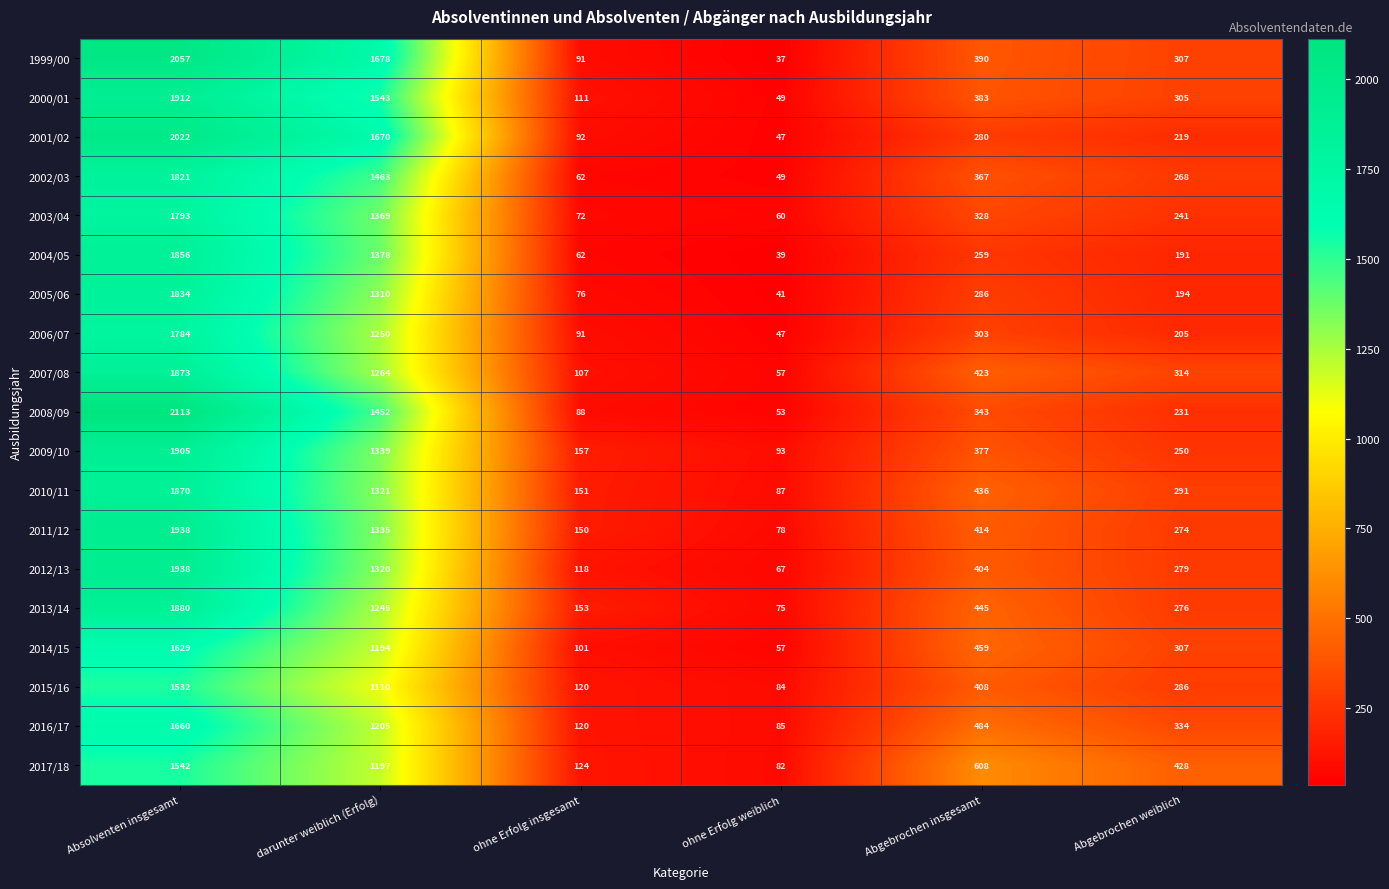

Which series has the widest spread of values?

2008/09